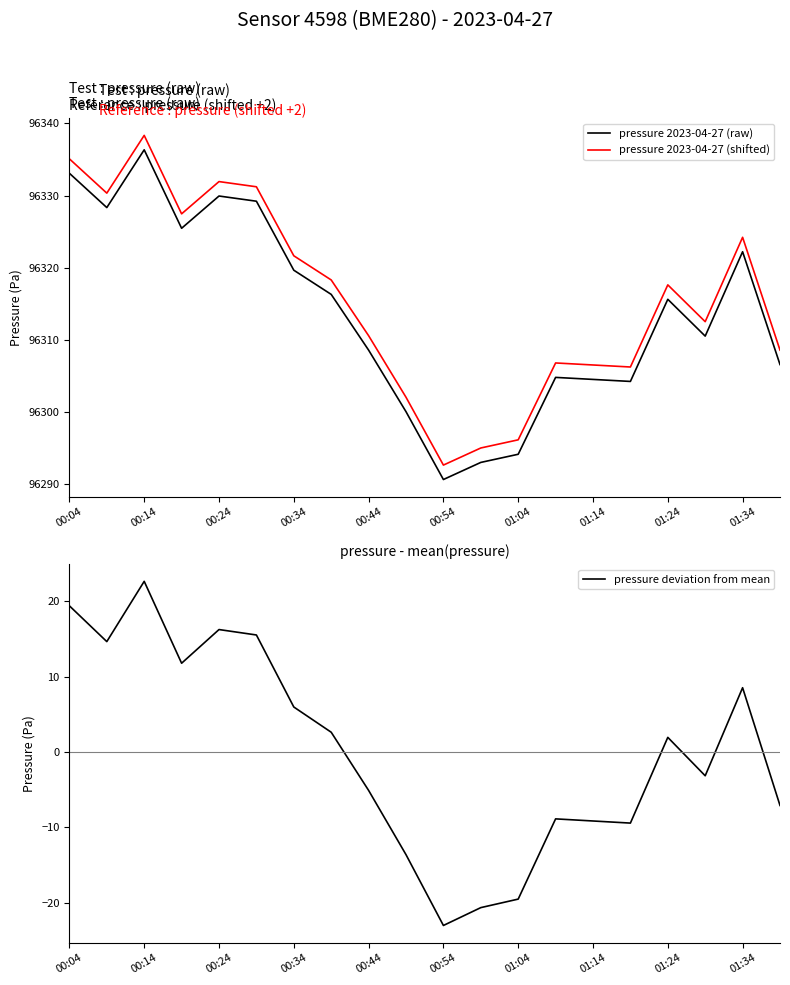

The pressure 2023-04-27 (raw) series shows 65557.7 at 00:14. True or false?

False